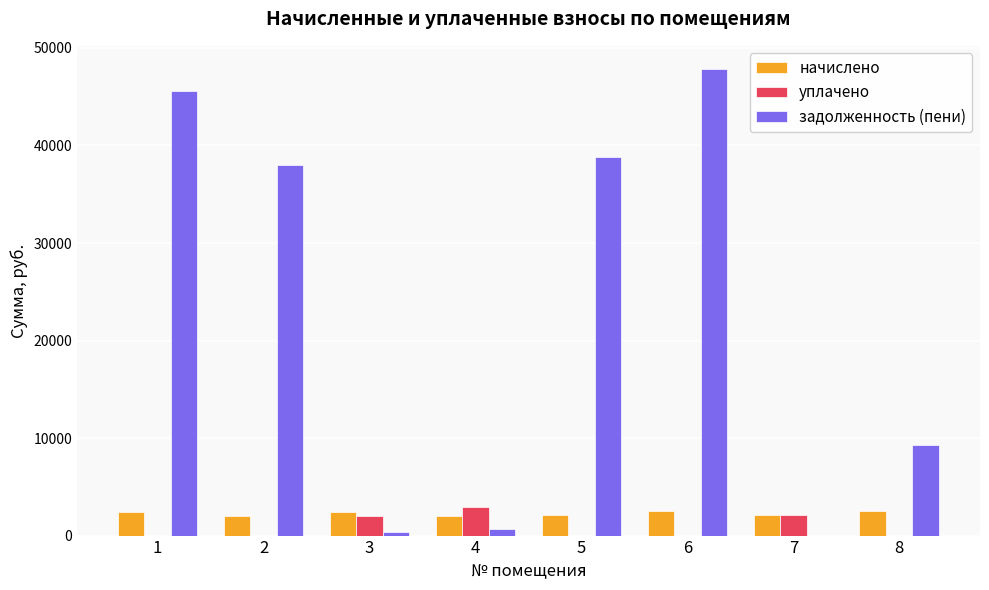

Is the value of начислено at 2 greater than the value of задолженность (пени) at 2?

No